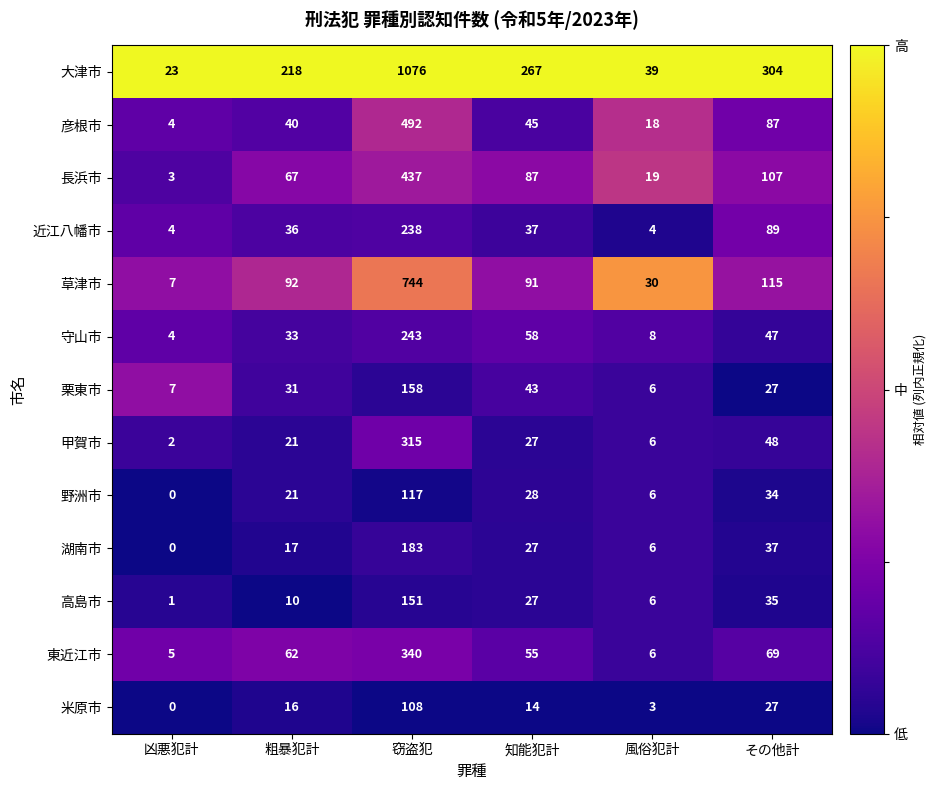

Which category has the lowest value in the 彦根市 series?

凶悪犯計